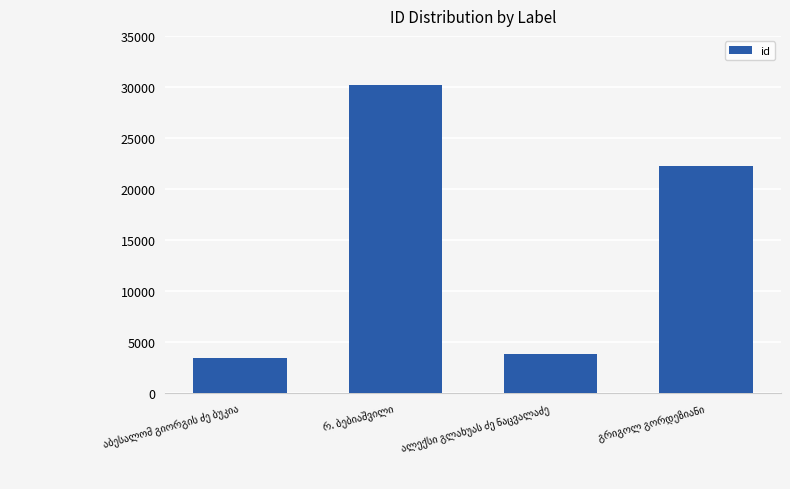

What is the value of the 3rd bar from the left?

3823